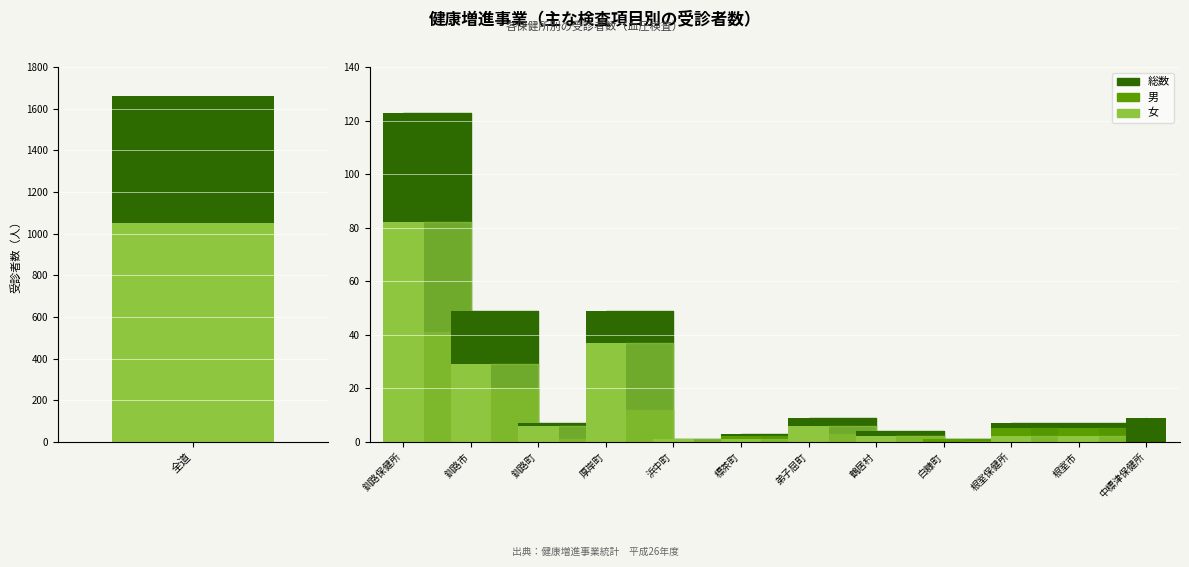

What is the difference between the maximum and minimum values in the 総数 series?

1659